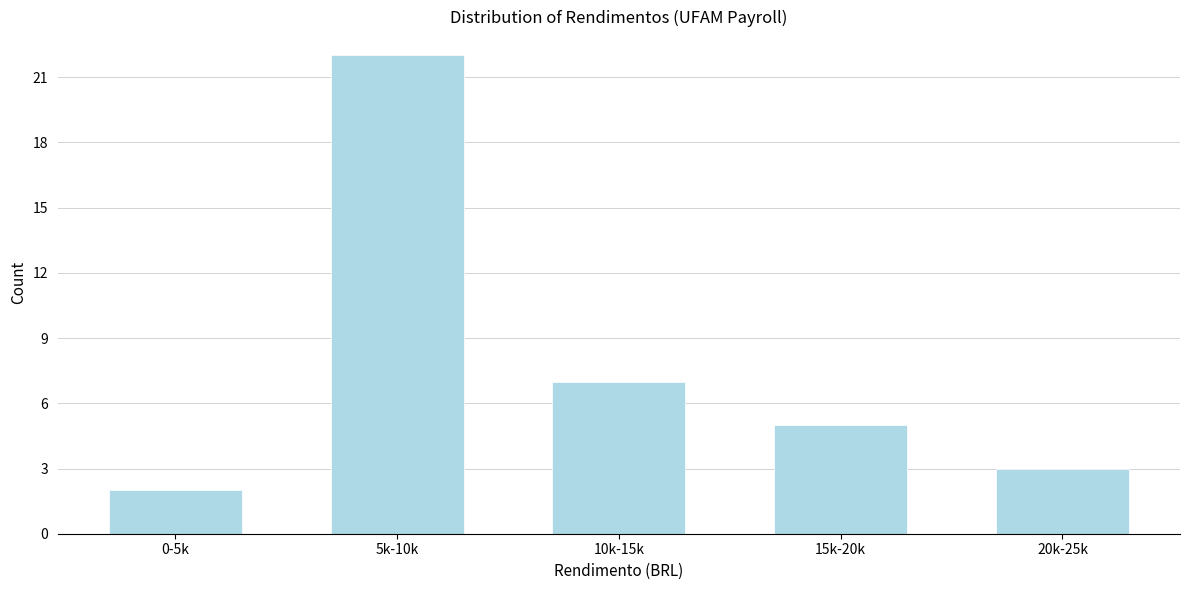

Reading left to right, list all the values displayed in this chart.

2	22	7	5	3